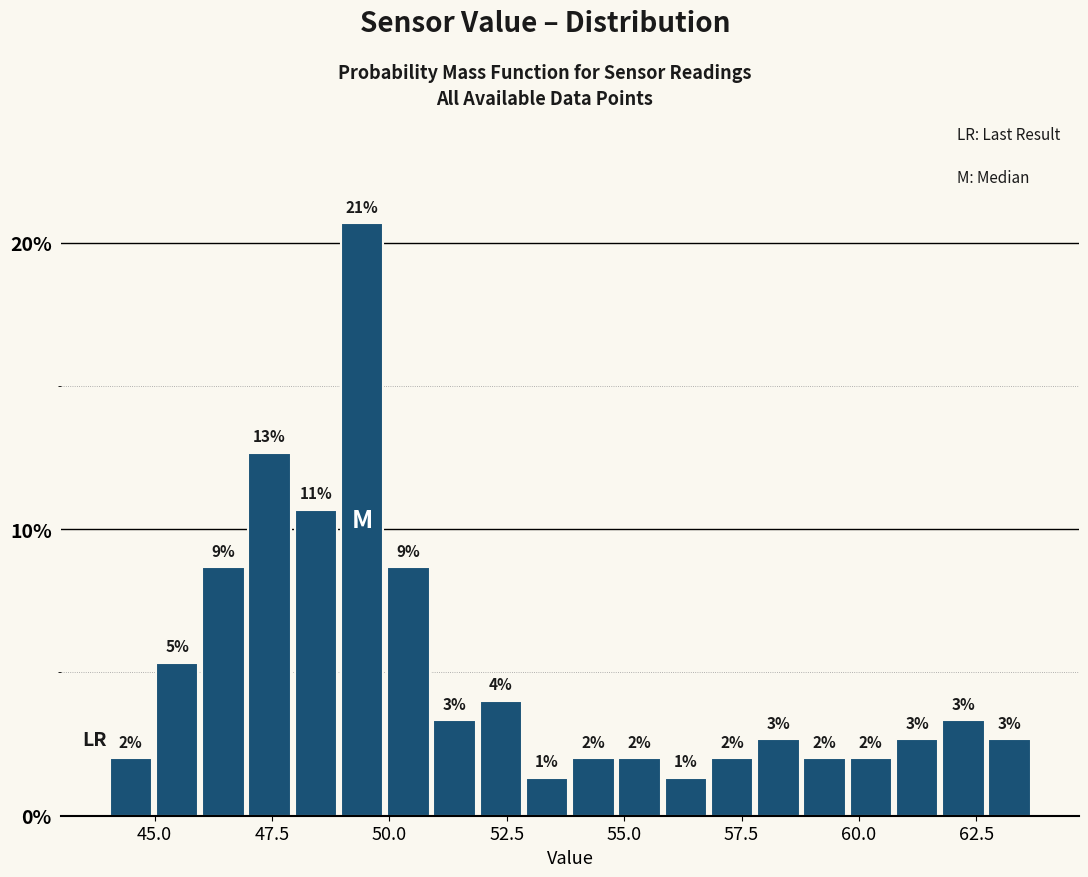

Around what value on the x-axis is the tallest bar? Give the approximate position of its centre, as read against the axis.

49.5